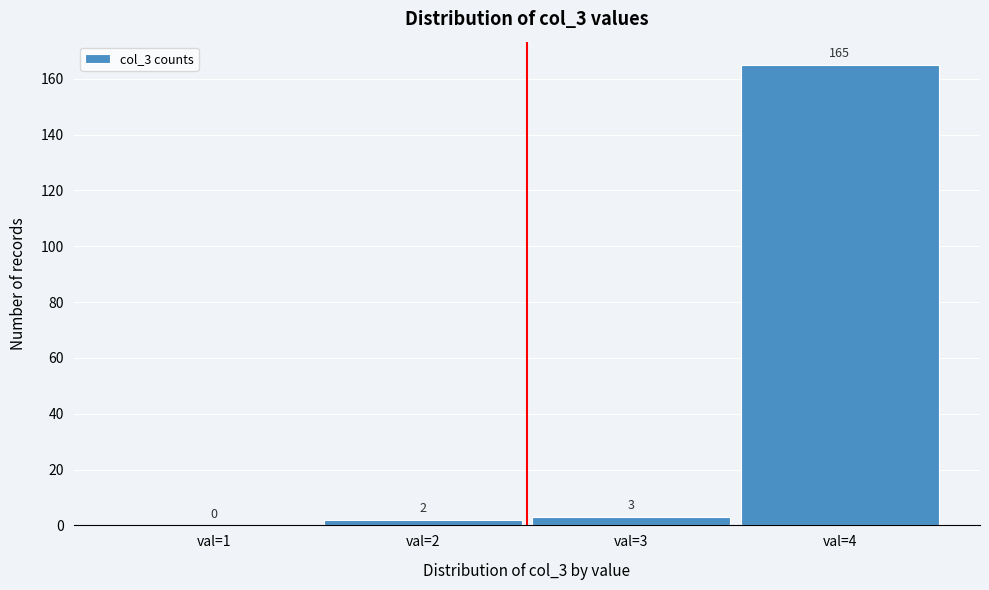

Reading right to left, what are all the values shown in this chart?

val=4=165	val=3=3	val=2=2	val=1=0